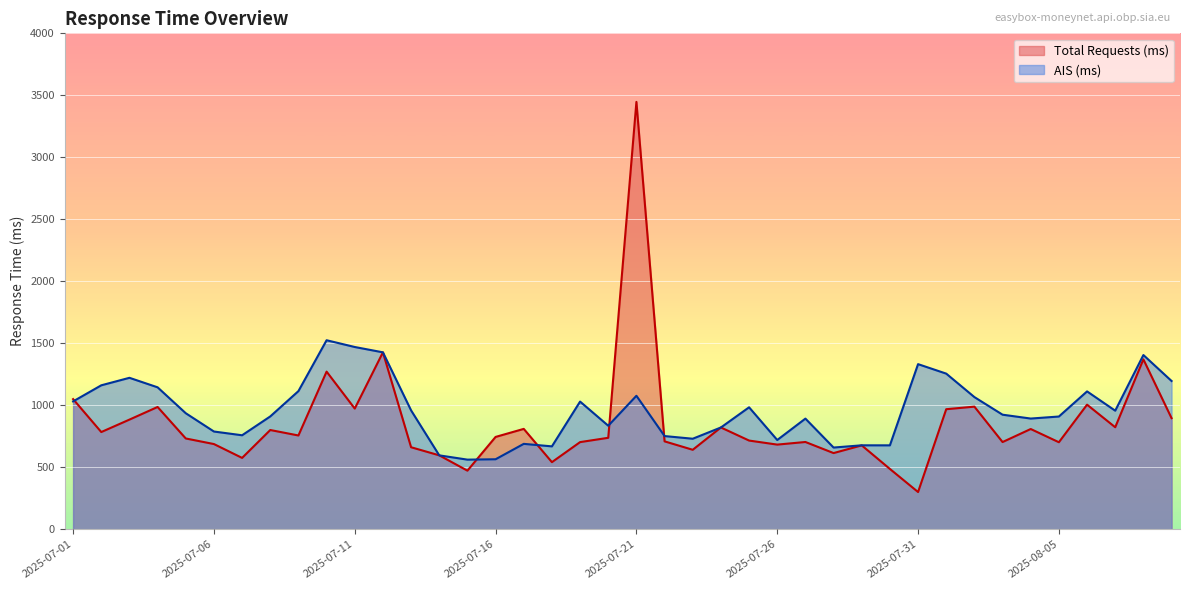

Where is the first local minimum for AIS (ms)?

2025-07-07